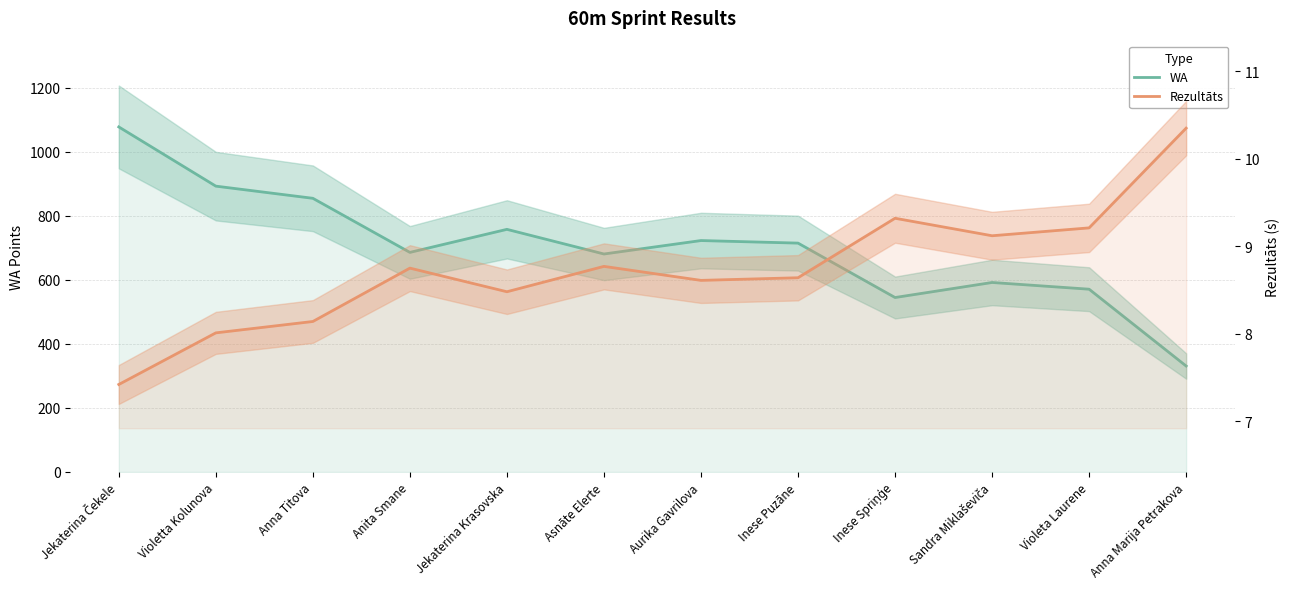

Where is the first local minimum for WA?

Anita Smane